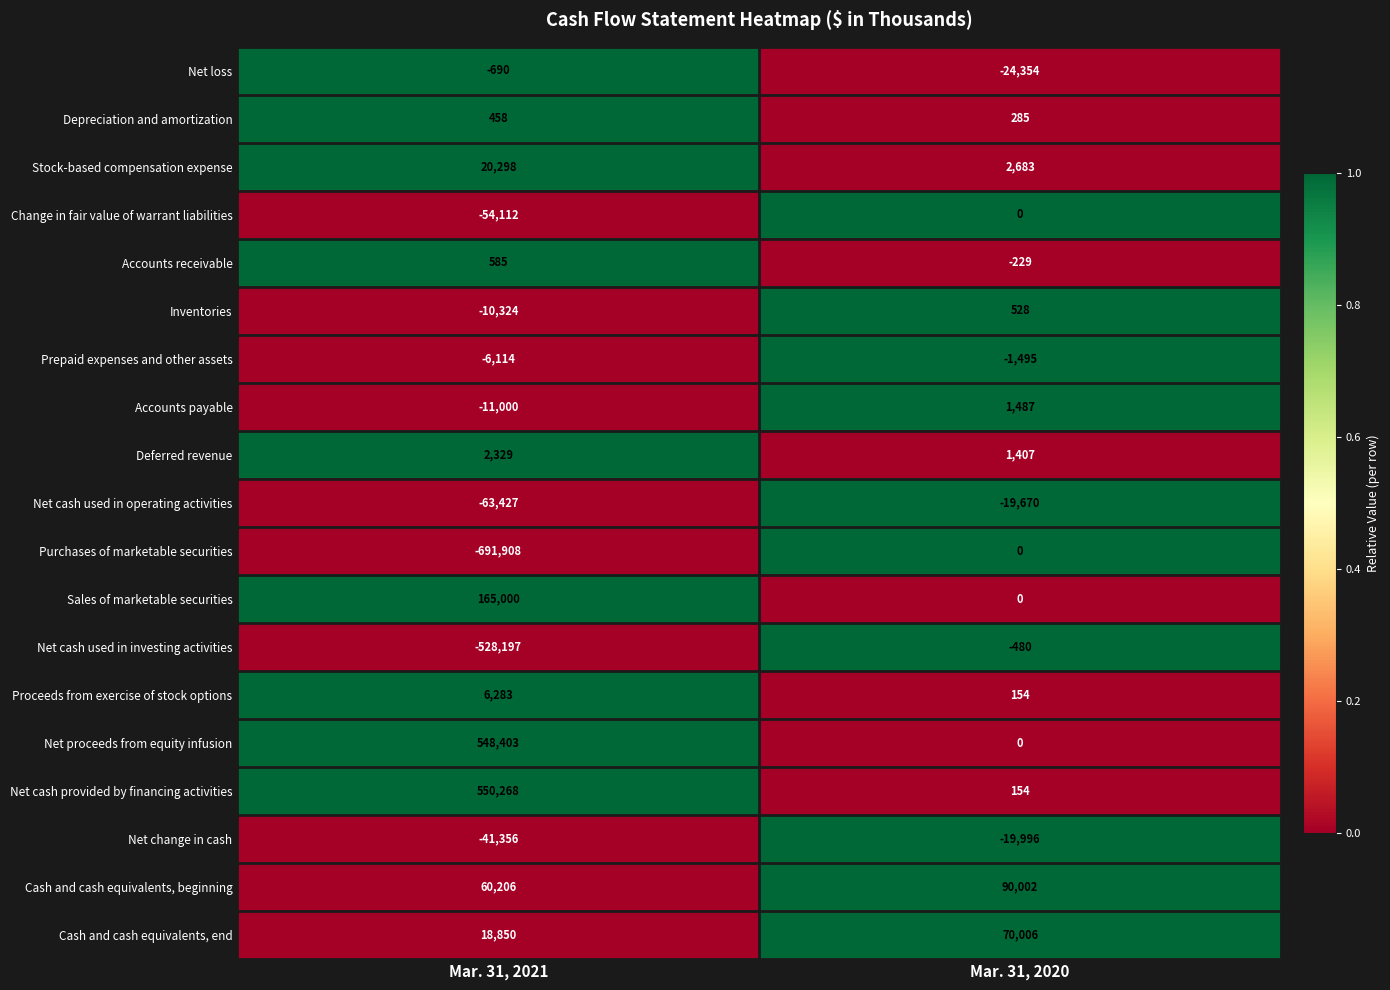

Which series changed the most between Mar. 31, 2021 and Mar. 31, 2020?

Purchases of marketable securities